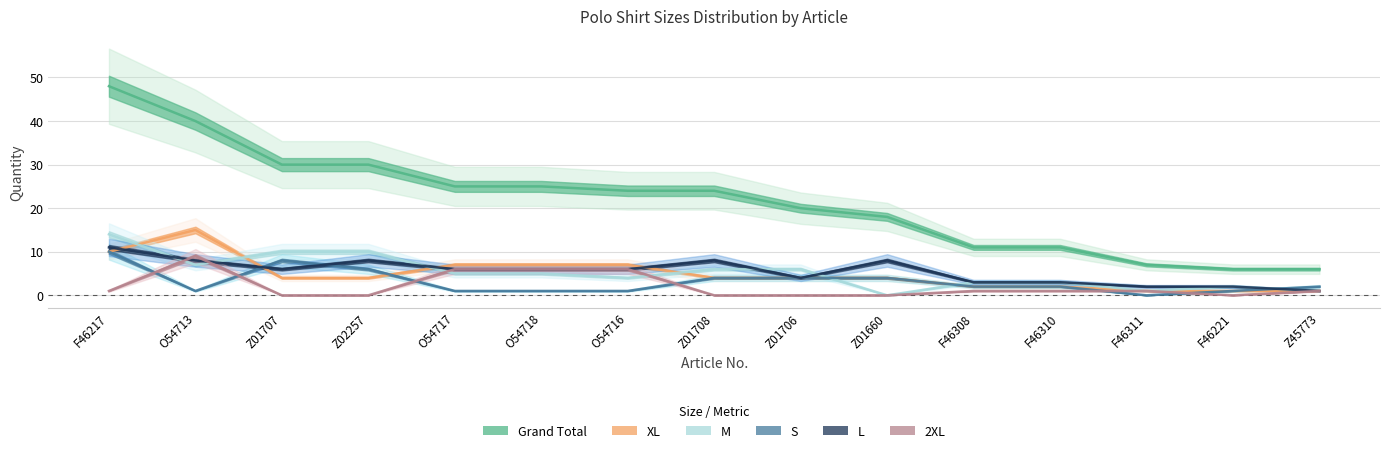

What is the difference between the highest and lowest values at F46308?

10